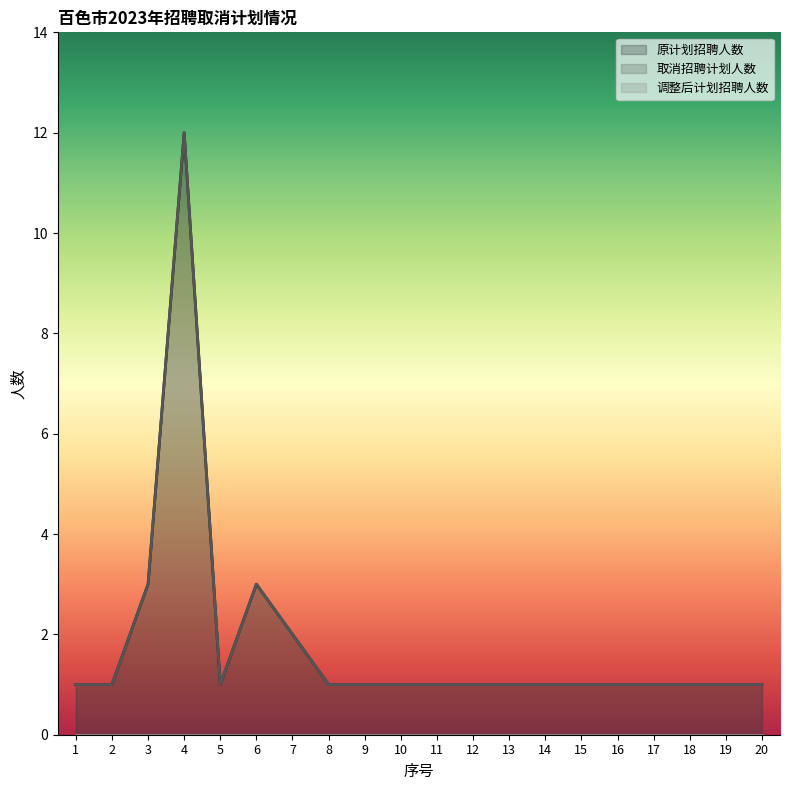

What is the sum of the 取消招聘计划人数 values at 8 and 13?

2